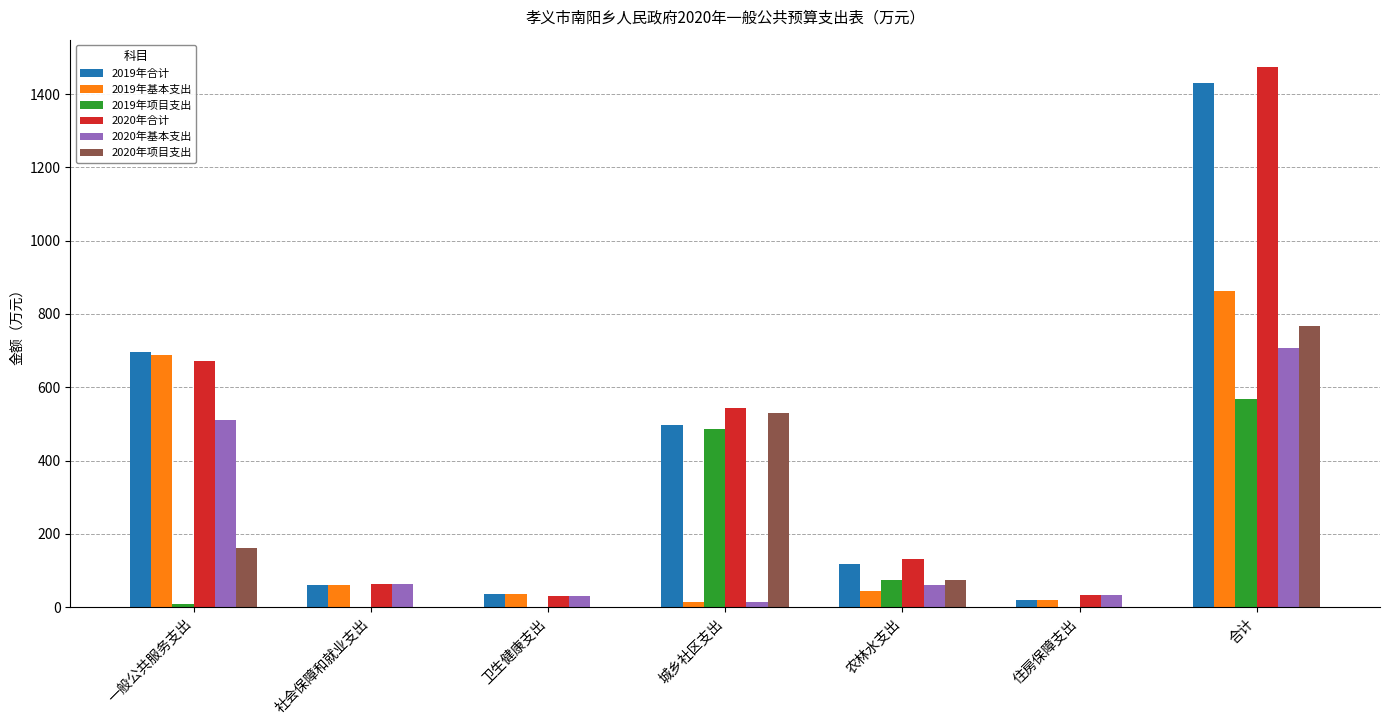

What is the maximum value shown in the chart?

1474.9